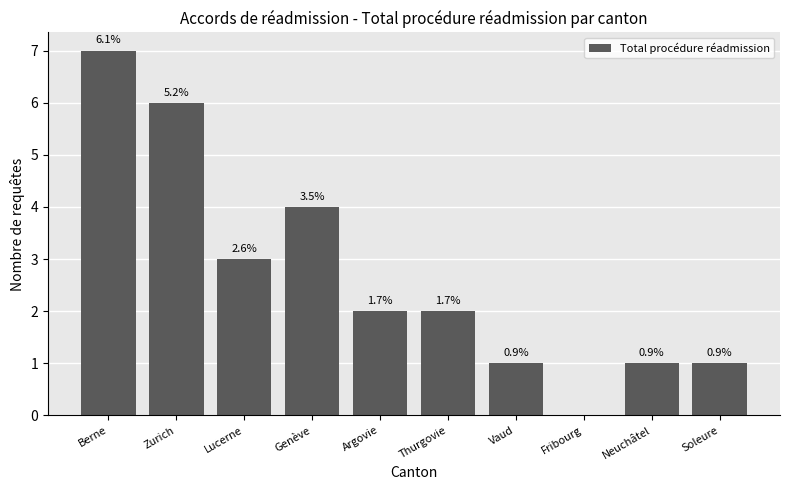

At which category does the chart reach its minimum across all series?

Fribourg